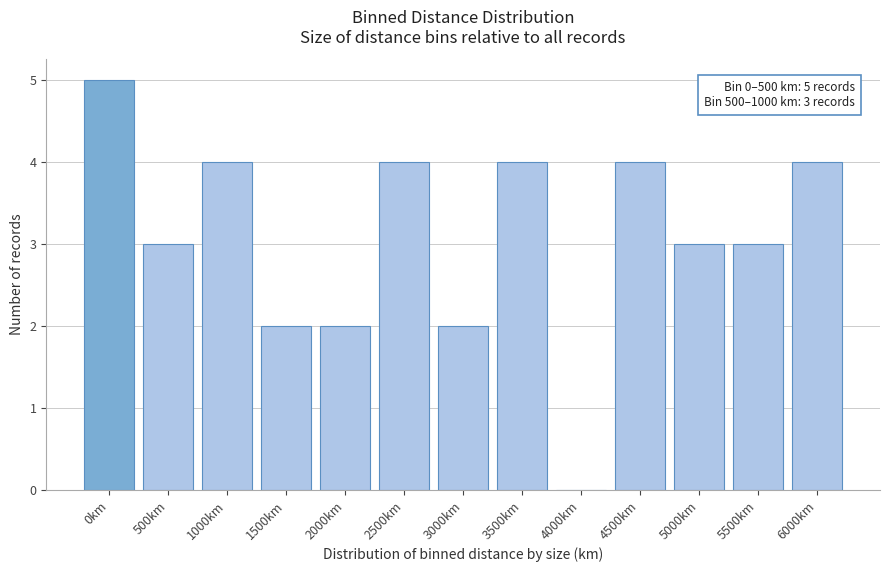

Reading left to right, transcribe all the data shown in this chart.

0km=5	500km=3	1000km=4	1500km=2	2000km=2	2500km=4	3000km=2	3500km=4	4000km=0	4500km=4	5000km=3	5500km=3	6000km=4